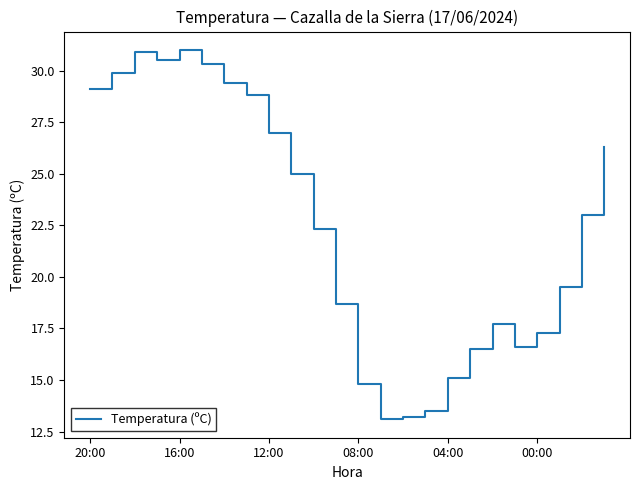

What is the difference between the maximum and minimum values?

17.9